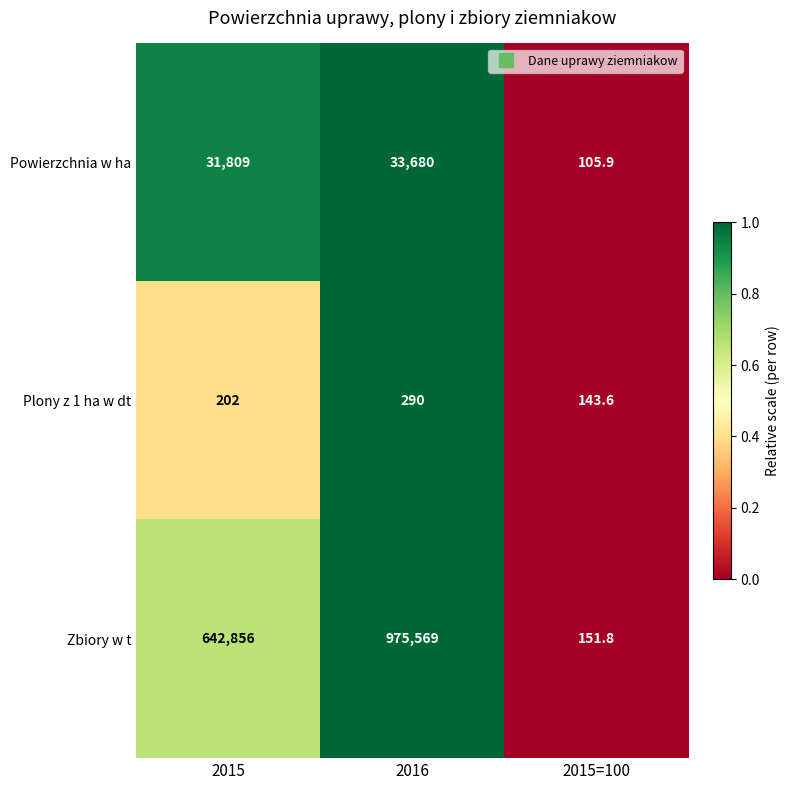

What is the total value across all series at 2016?

1009539.0